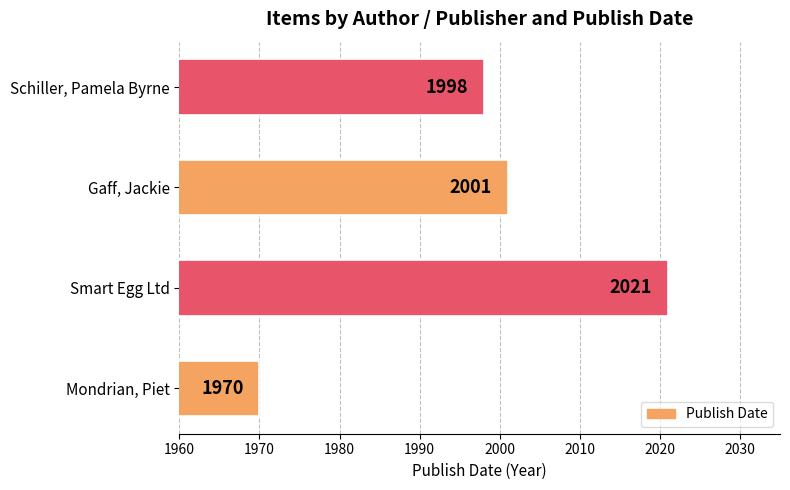

Count the number of data series in this chart.

1